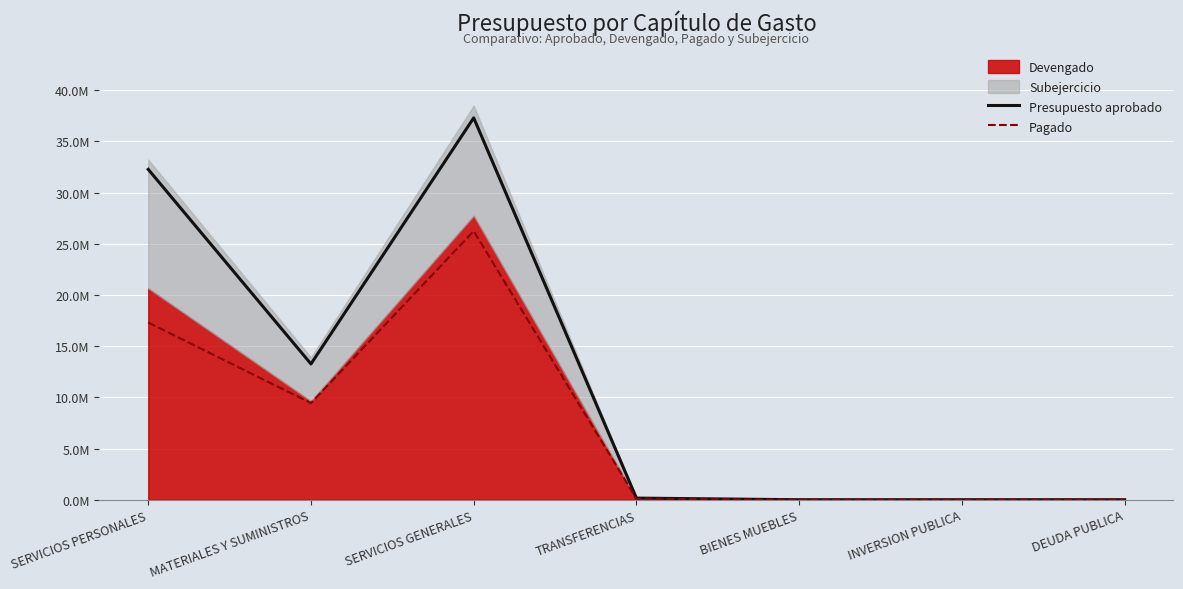

What is the average value of the Pagado series?

7586844.0